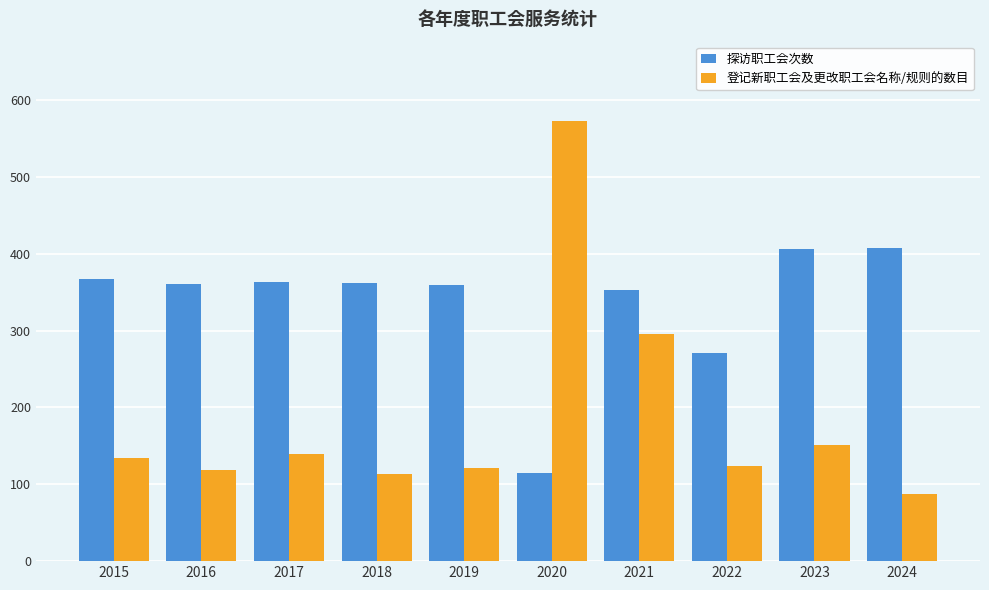

What is the difference between the maximum and second lowest values in the 探访职工会次数 series?

137